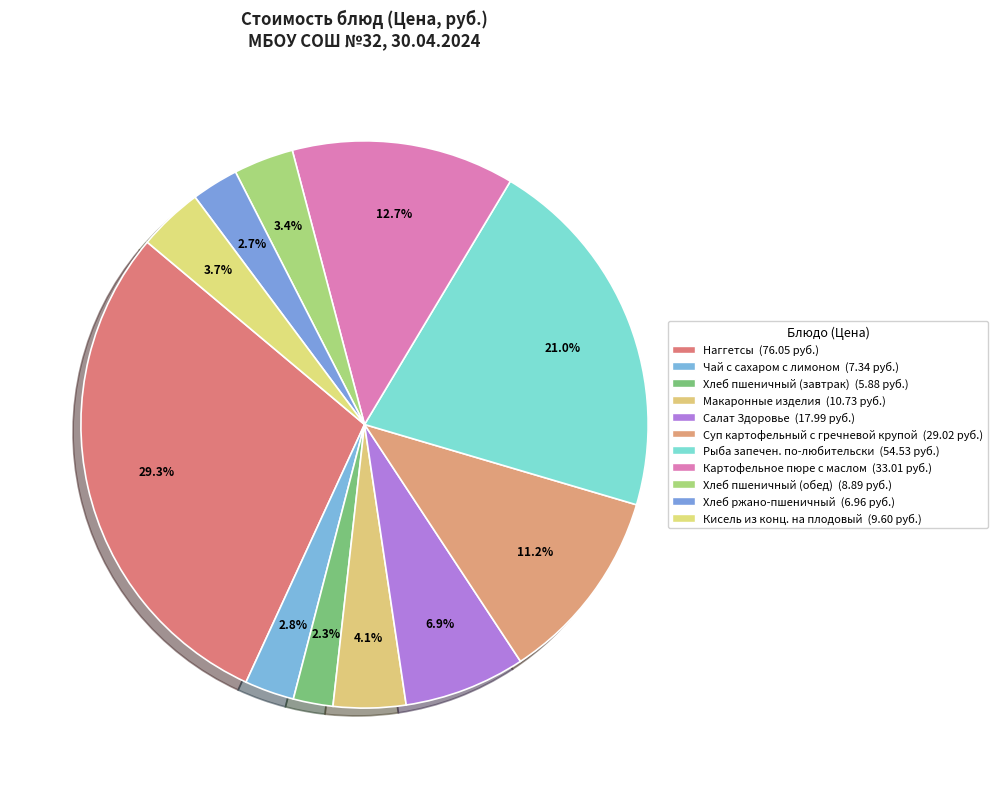

Rank the categories by value from lowest to highest.

Хлеб пшеничный (завтрак), Хлеб ржано-пшеничный, Чай с сахаром с лимоном, Хлеб пшеничный (обед), Кисель из конц. на плодовый, Макаронные изделия, Салат Здоровье, Суп картофельный с гречневой крупой, Картофельное пюре с маслом, Рыба запечен. по-любительски, Наггетсы